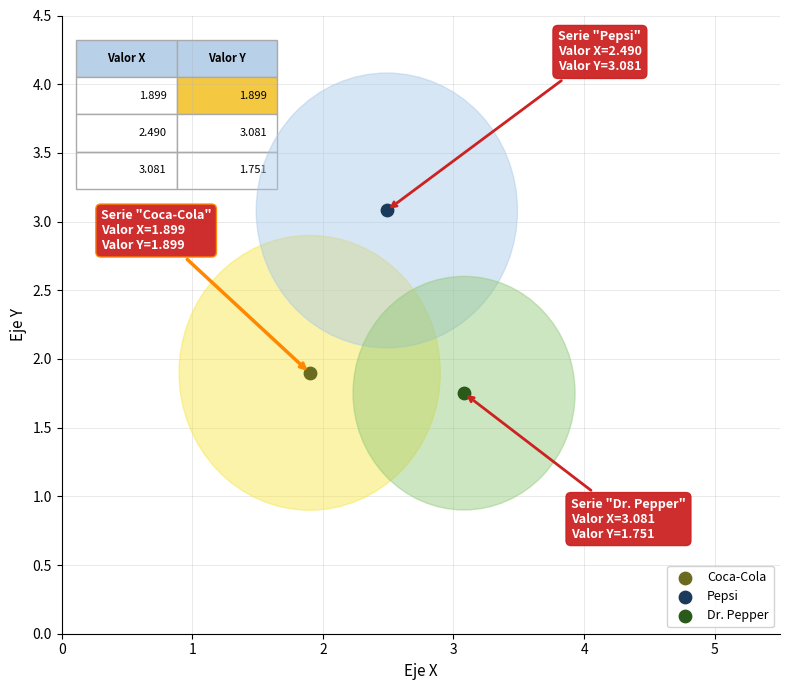

What are all the series names shown in the legend?

Coca-Cola, Pepsi, Dr. Pepper